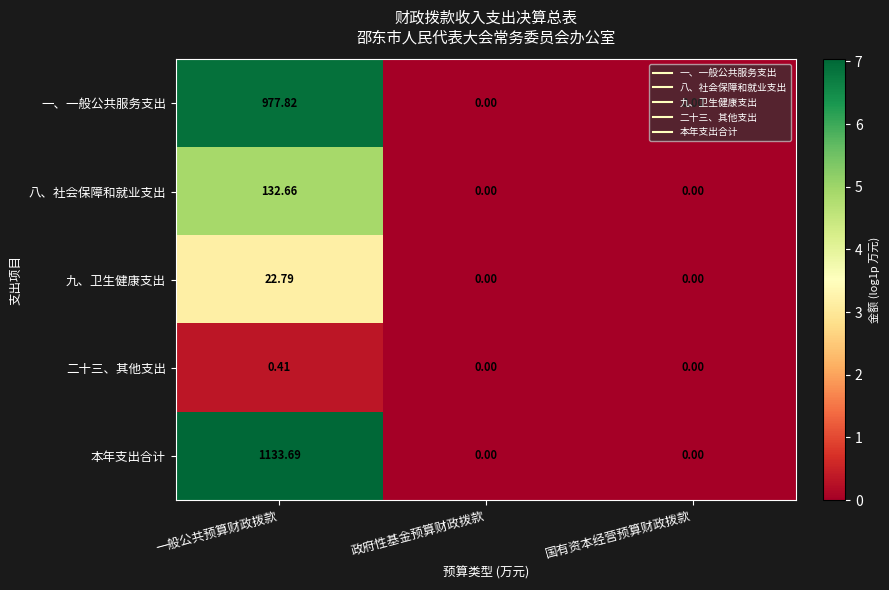

Which series has the largest total across all categories?

本年支出合计